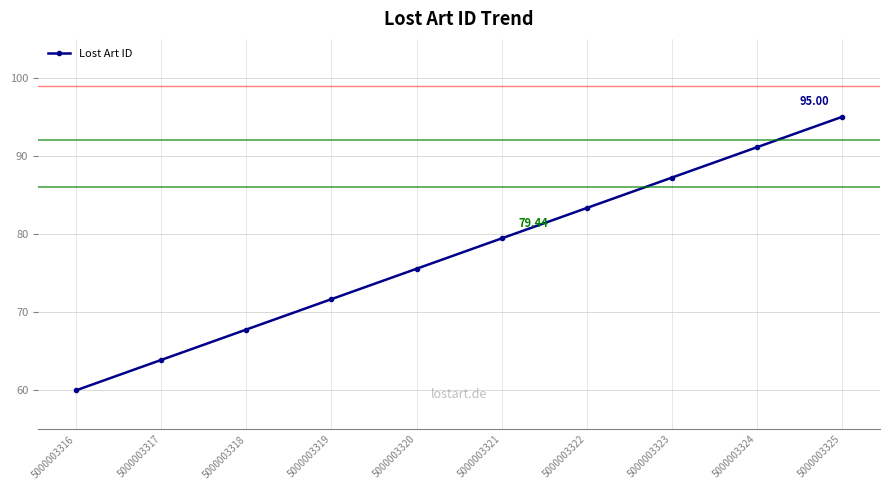

Rank the categories by value from lowest to highest.

5000003316, 5000003317, 5000003318, 5000003319, 5000003320, 5000003321, 5000003322, 5000003323, 5000003324, 5000003325